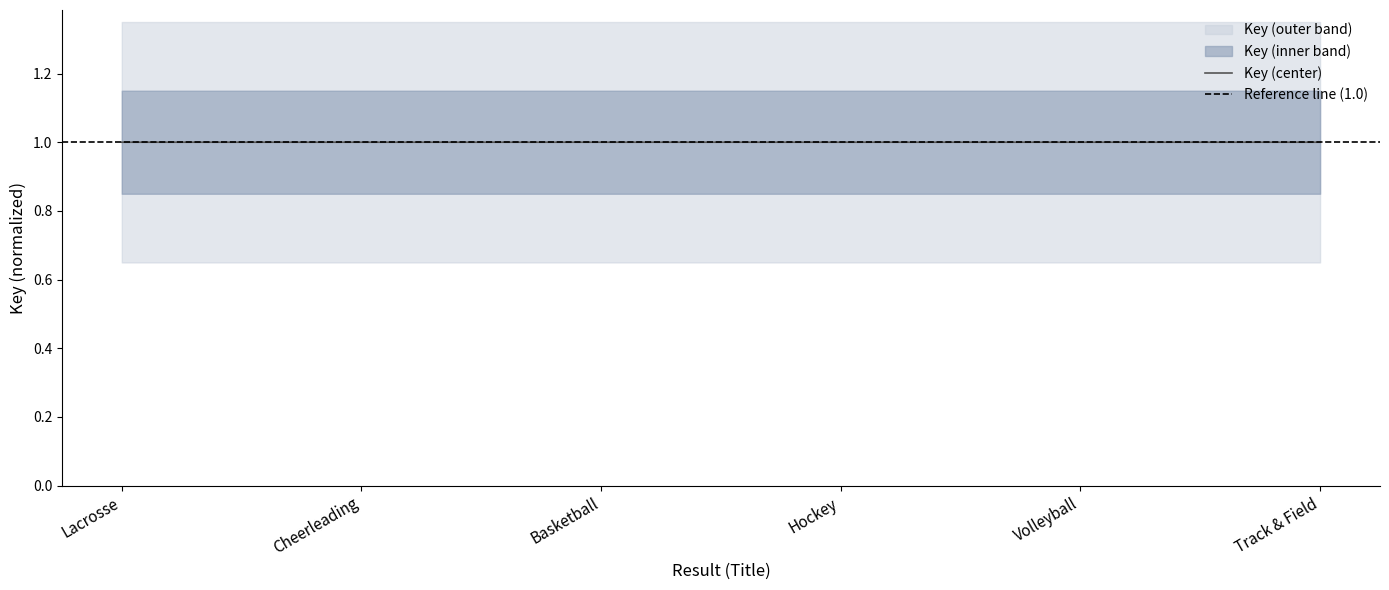

Reading left to right, transcribe all the data shown in this chart.

Lacrosse=1.0	Cheerleading=1.0	Basketball=1.0	Hockey=1.0	Volleyball=1.0	Track & Field=1.0